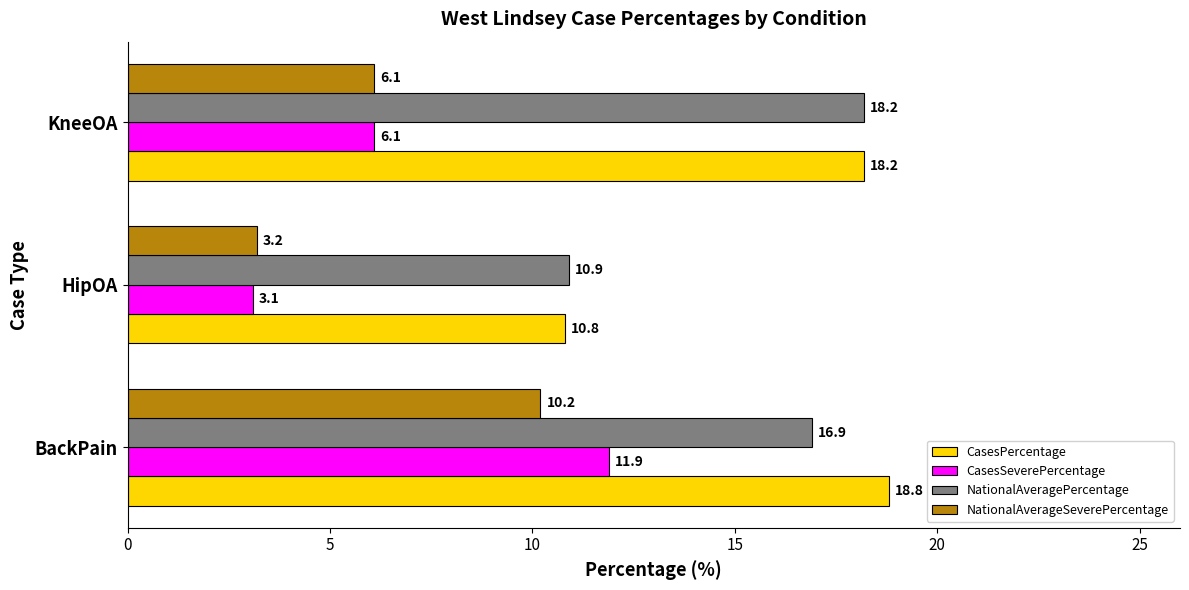

True or false: NationalAveragePercentage has a value of 26.3 at BackPain.

False